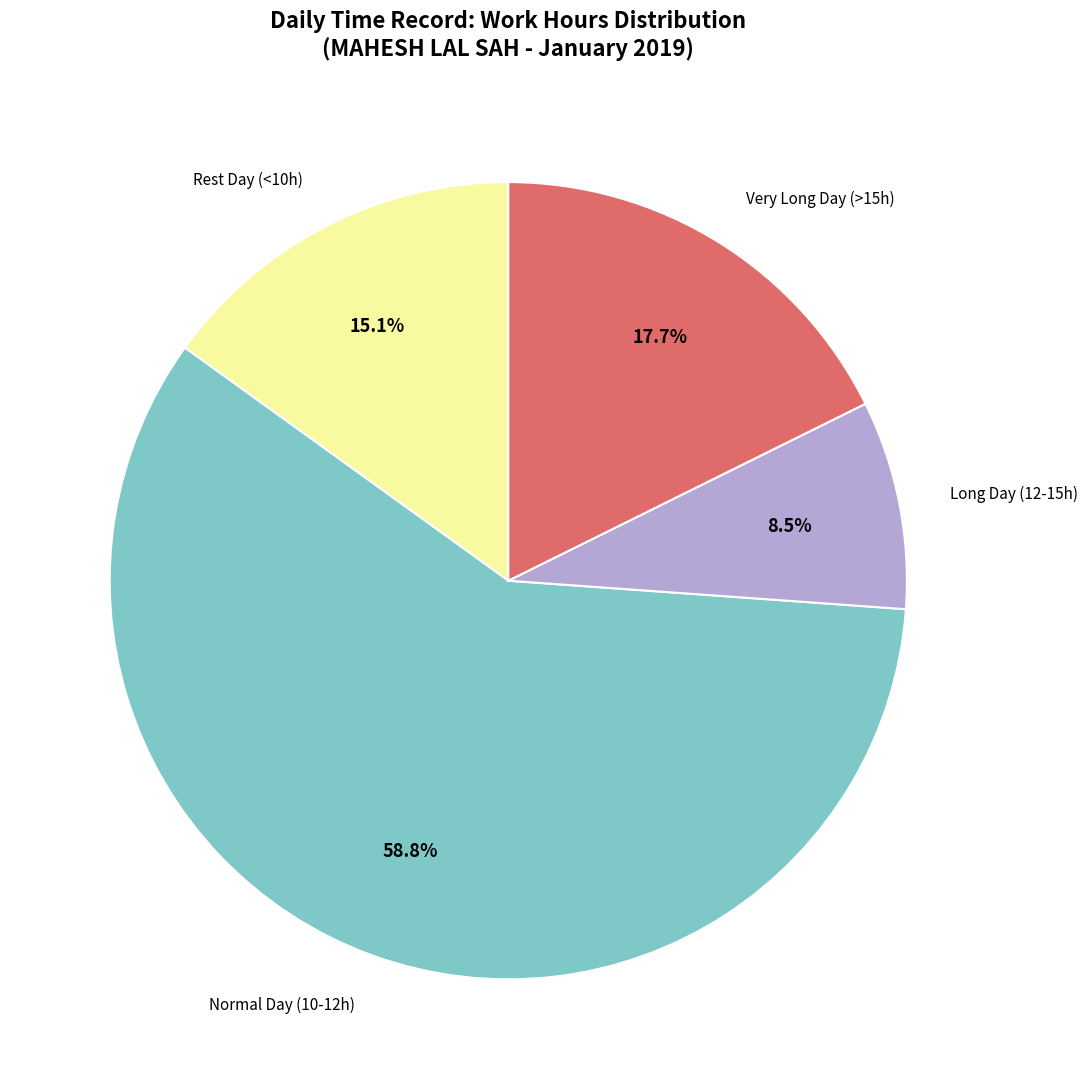

Does any single category account for the majority?

Yes